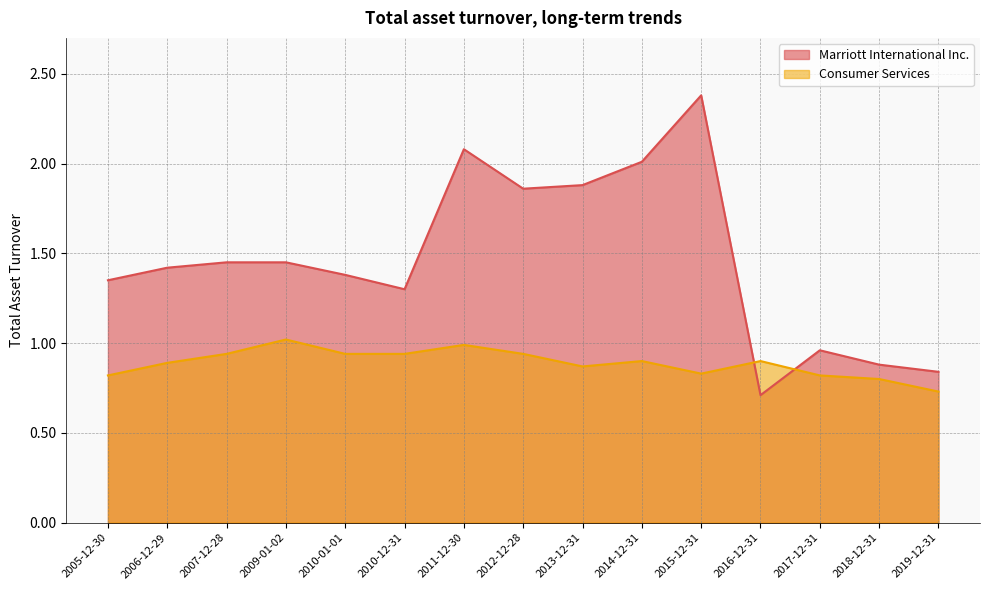

The Consumer Services series shows 0.9 at 2010-12-31. True or false?

True